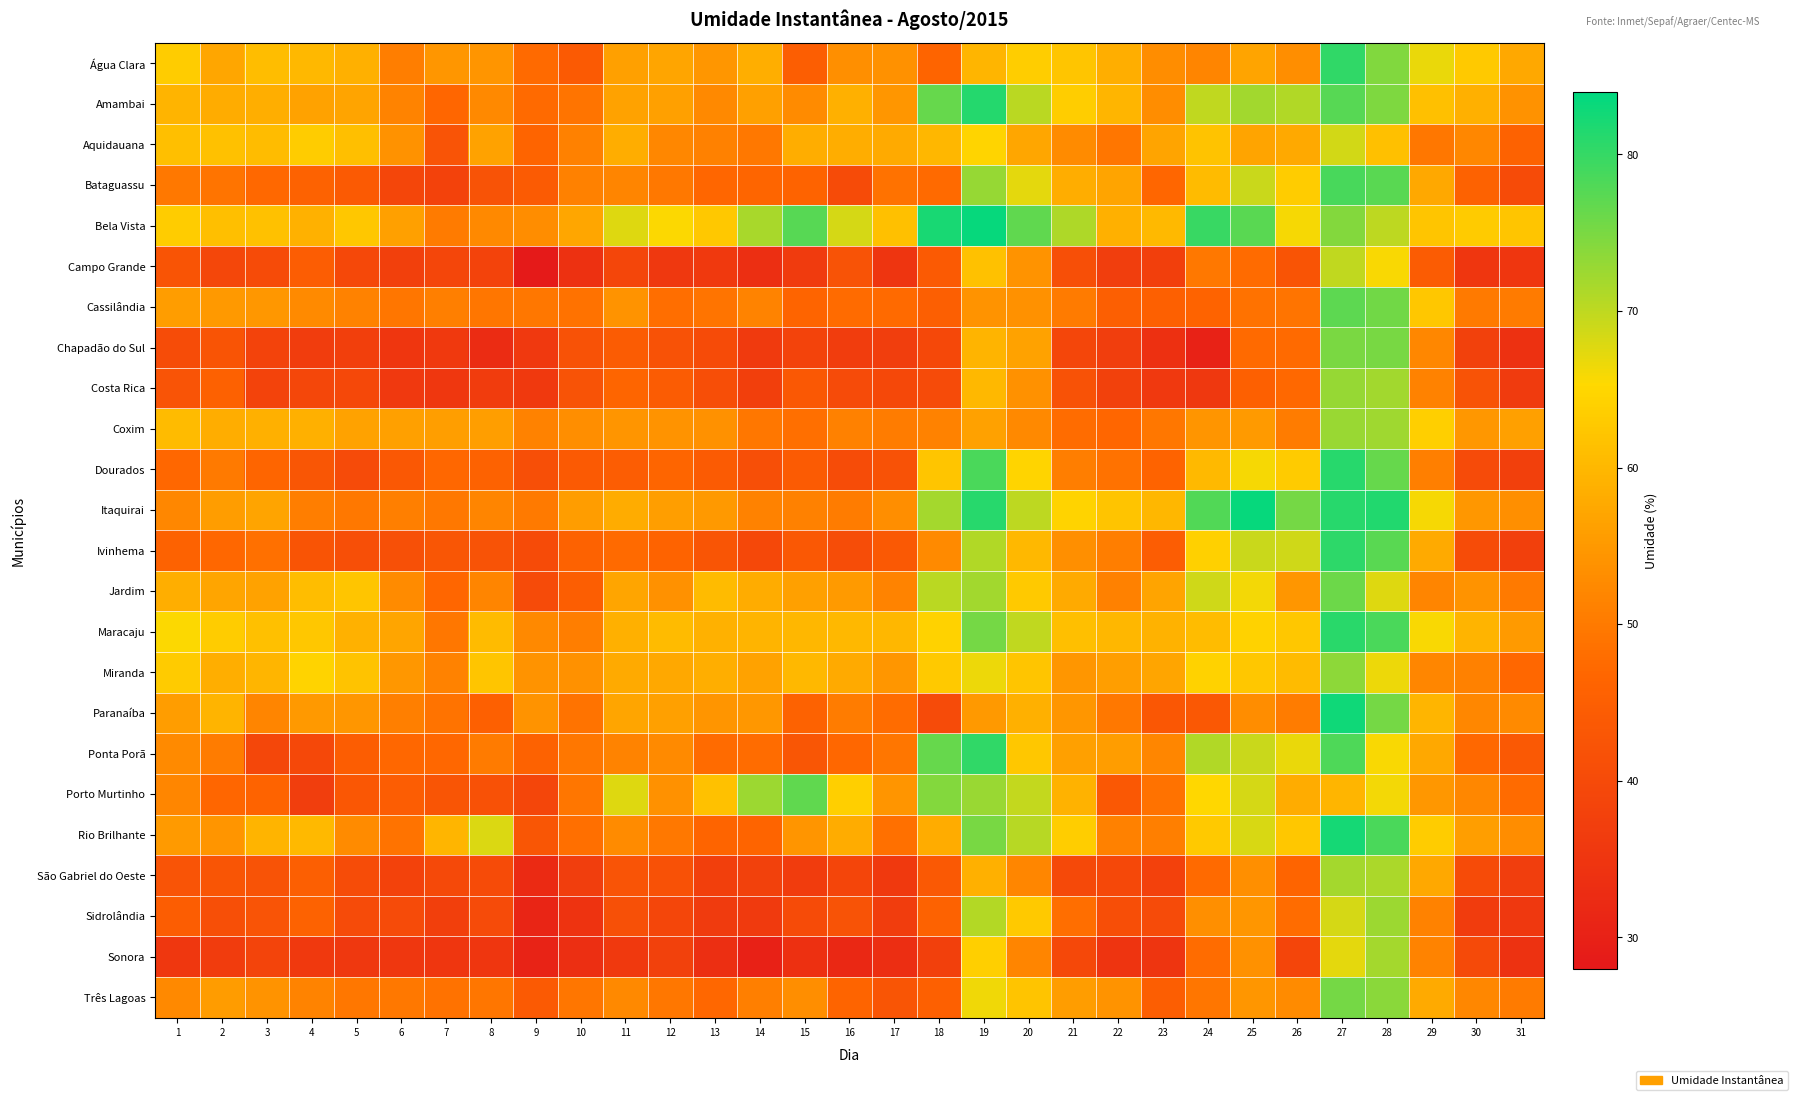

What is the greatest value displayed?

83.5